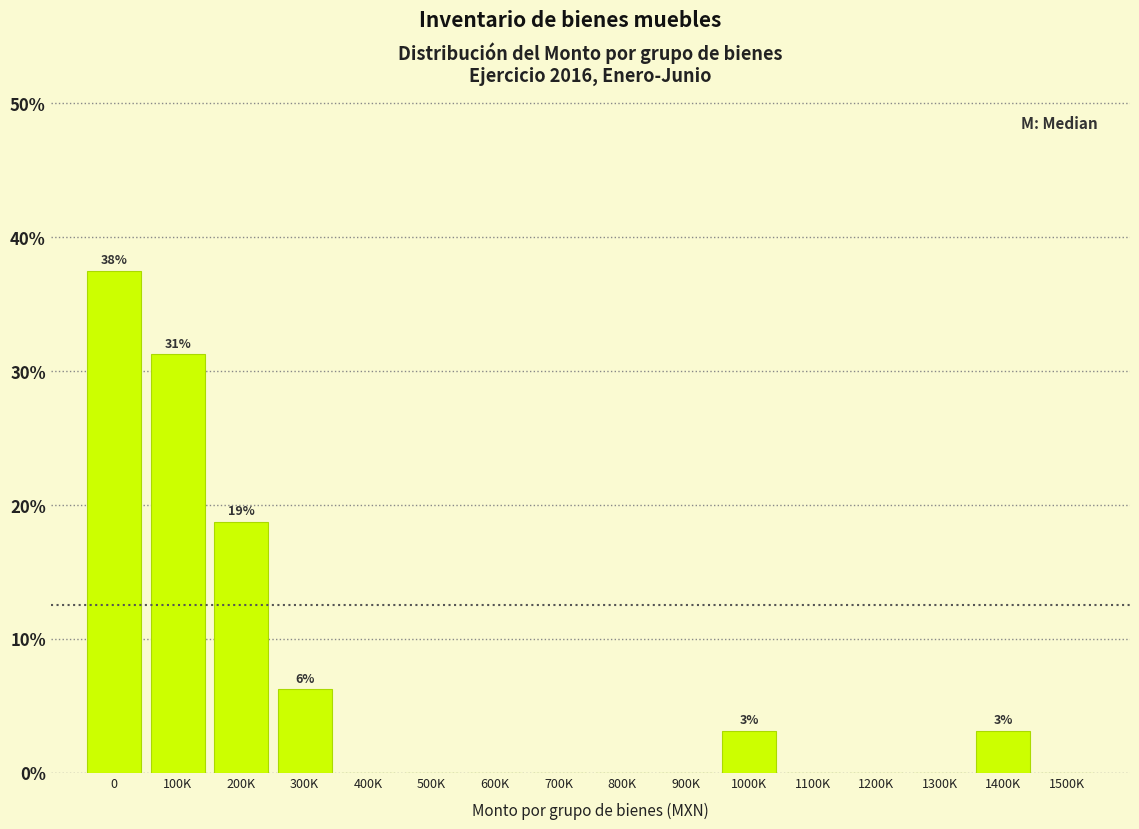

What is the sum of all values?

100.0